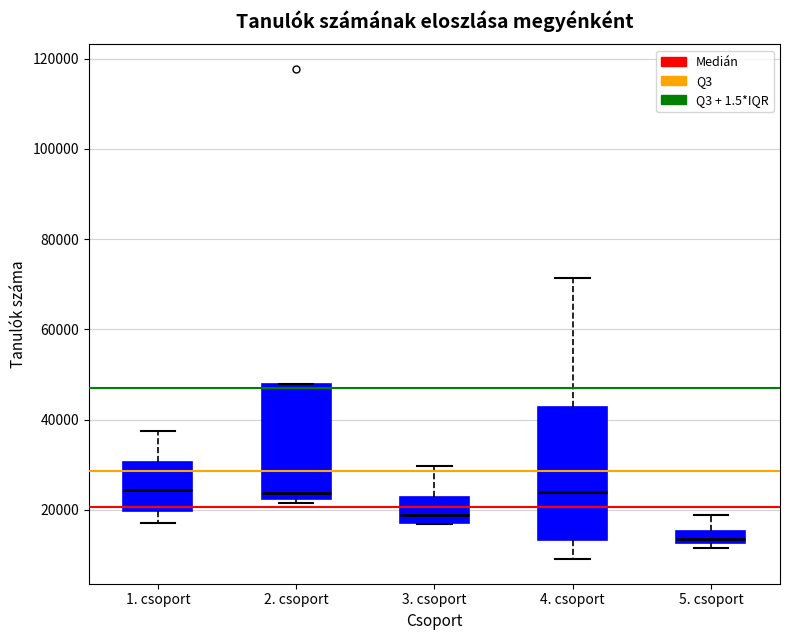

Where is the upper edge of the box for 5. csoport on the y-axis? The values are not printed on the chart, so give them approximately, as read against the axis.

16000